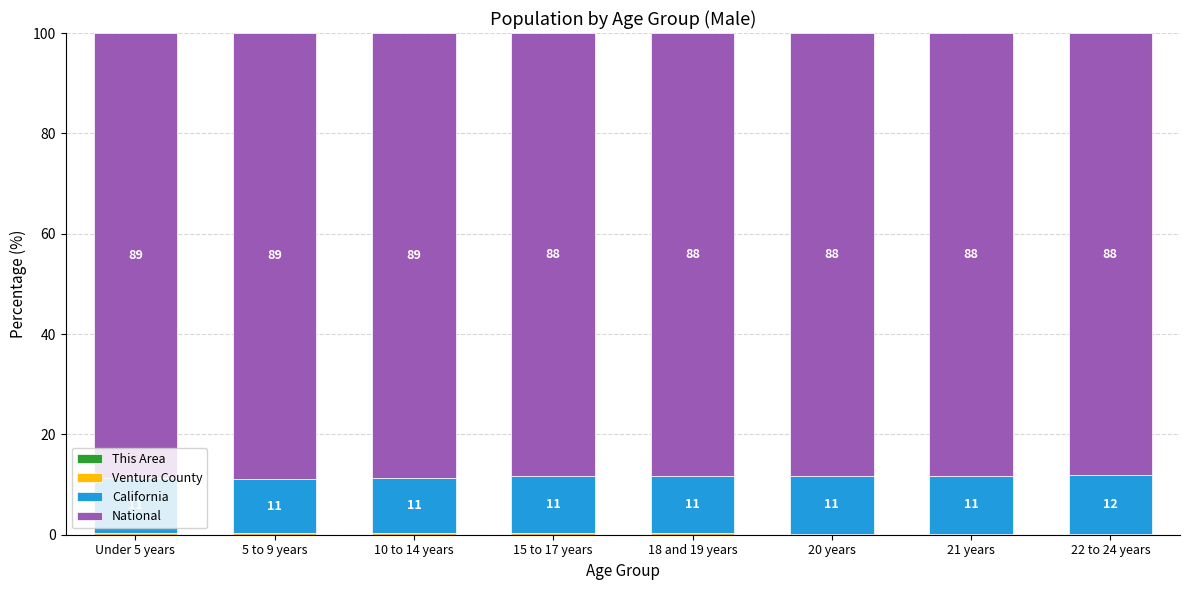

Where is This Area nearest to the value 0?

20 years